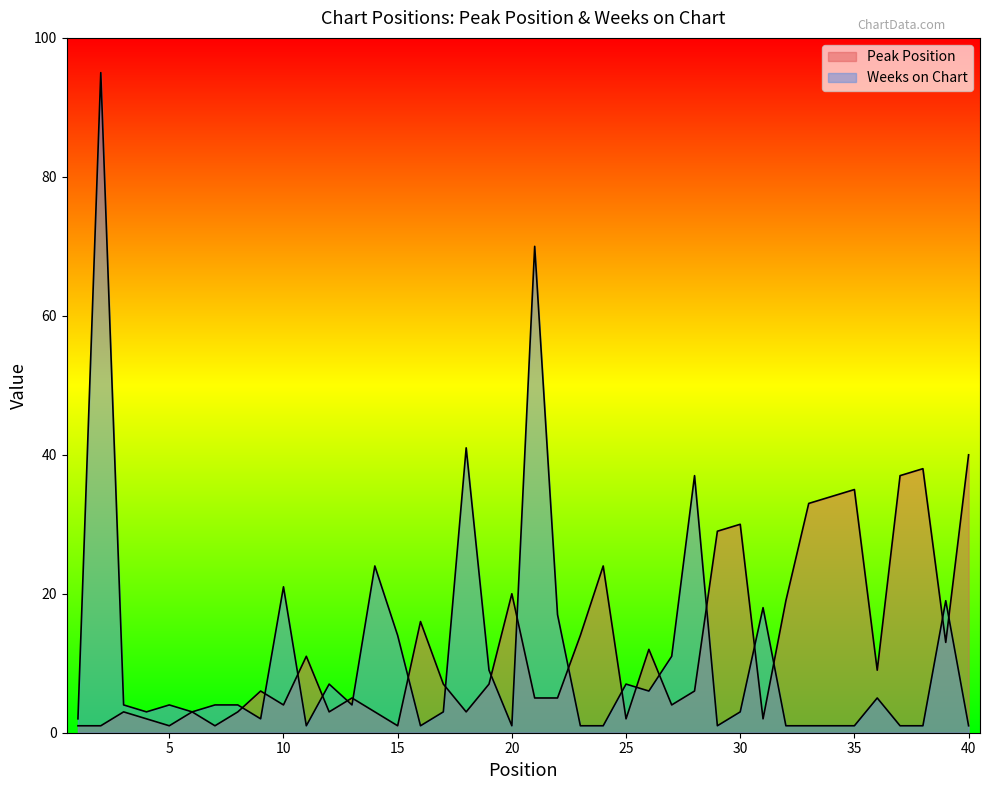

What is the value of the Weeks on Chart point at the 23rd from the left?

1